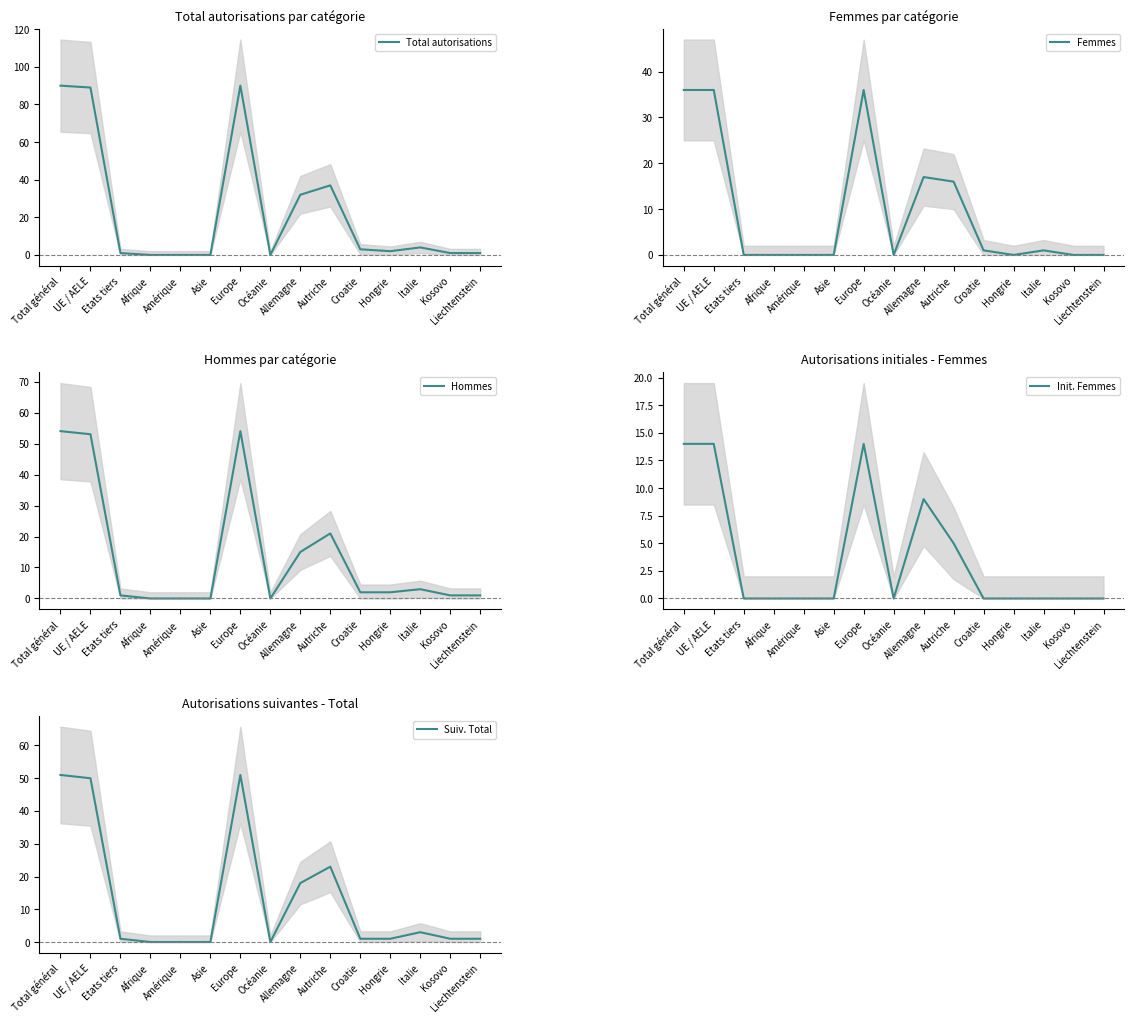

What is the spread (max minus min) of values at Etats tiers?

1